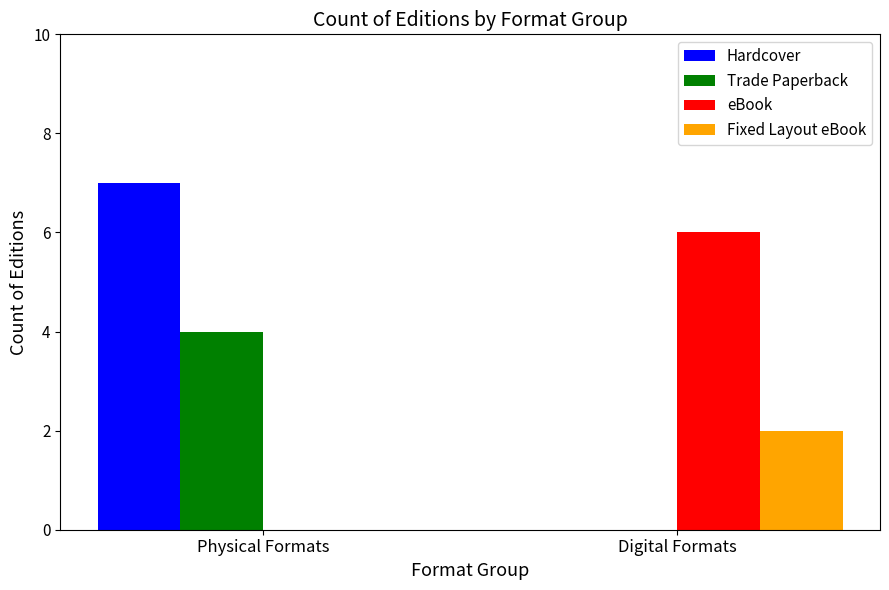

Reading right to left, what are all the values shown in this chart?

Hardcover: Digital Formats=0	Physical Formats=7
Trade Paperback: Digital Formats=0	Physical Formats=4
eBook: Digital Formats=6	Physical Formats=0
Fixed Layout eBook: Digital Formats=2	Physical Formats=0